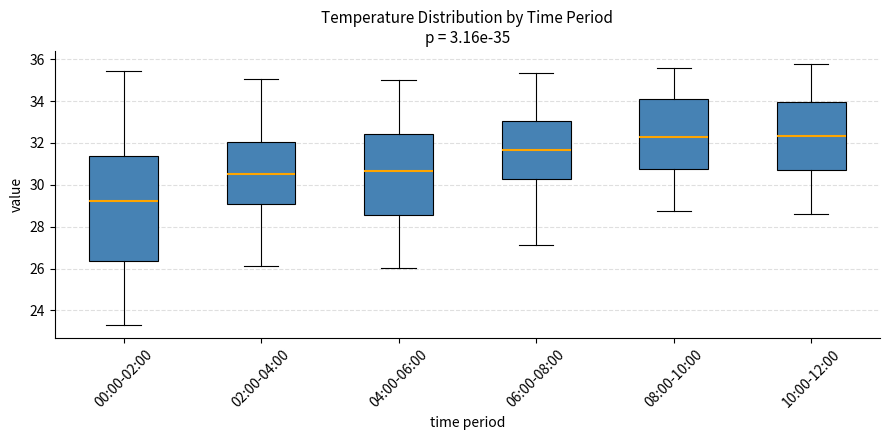

Comparing the boxes themselves (not the whiskers), which one is the tallest?

00:00-02:00